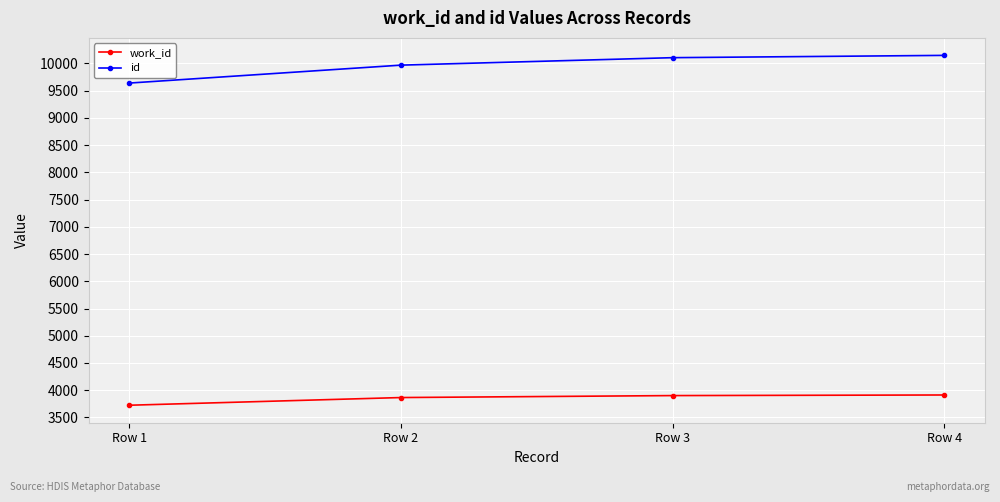

True or false: id and work_id intersect in this chart.

False